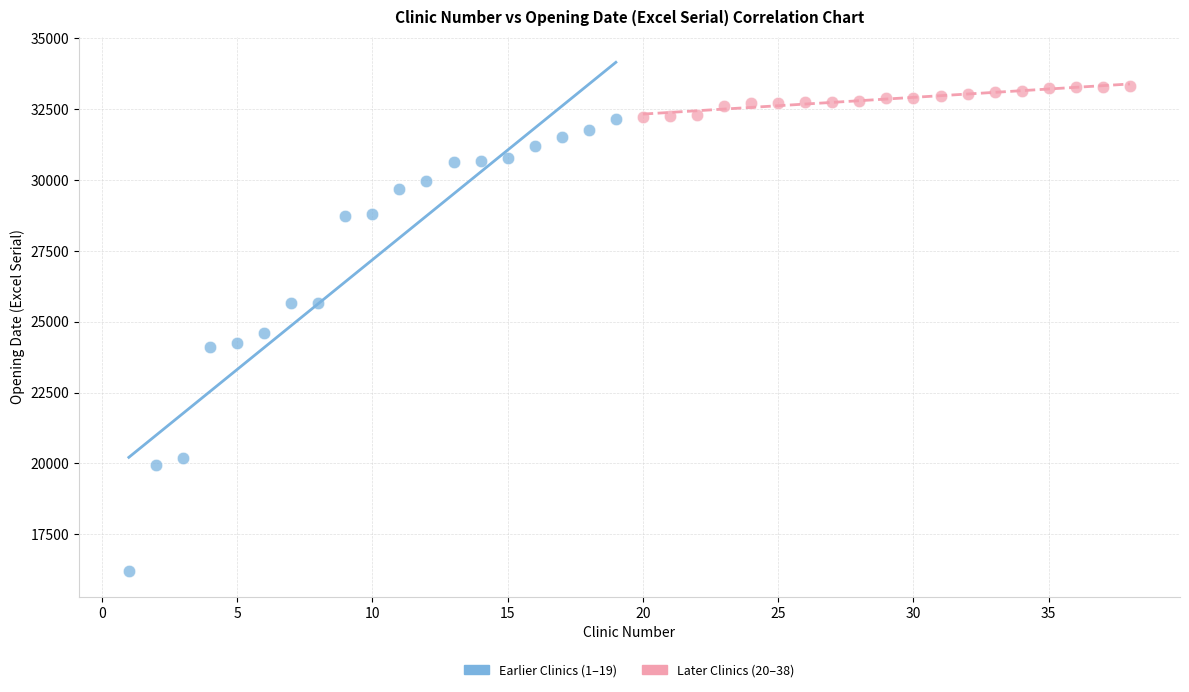

Which series reaches the minimum Y coordinate?

Earlier Clinics (1–19)